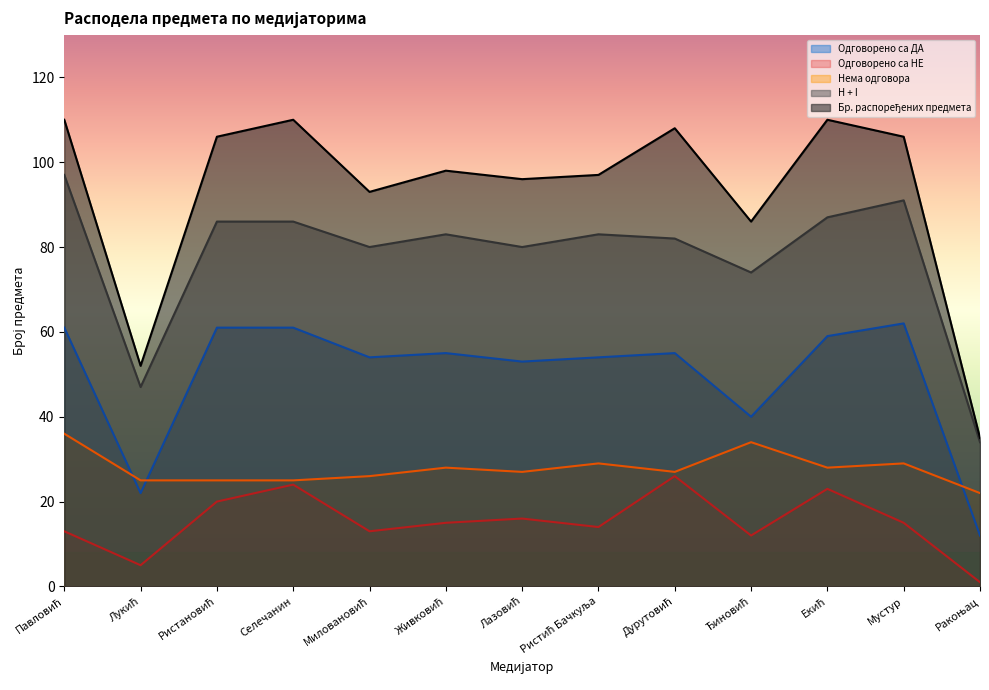

Where is Нема одговора nearest to the value 29?

Ристић Бачкуља